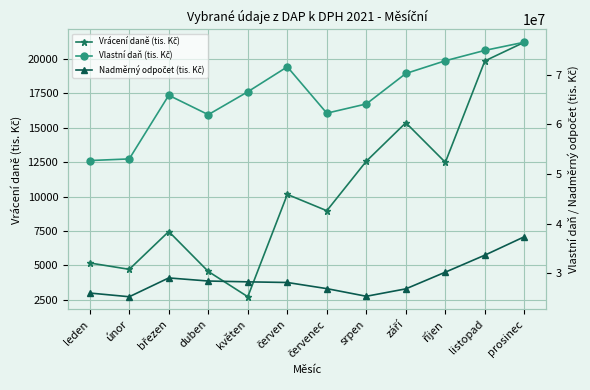

List the series in order of their overall mean, lowest first.

Vrácení daně (tis. Kč), Nadměrný odpočet (tis. Kč), Vlastní daň (tis. Kč)